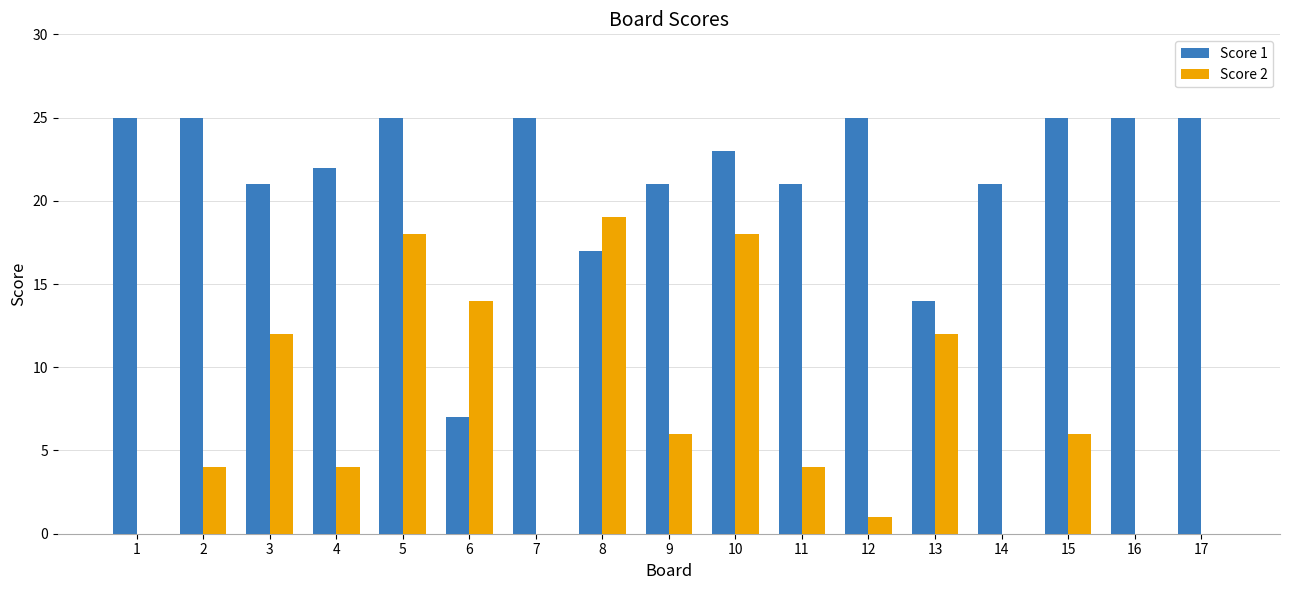

Which series has the widest spread of values?

Score 2